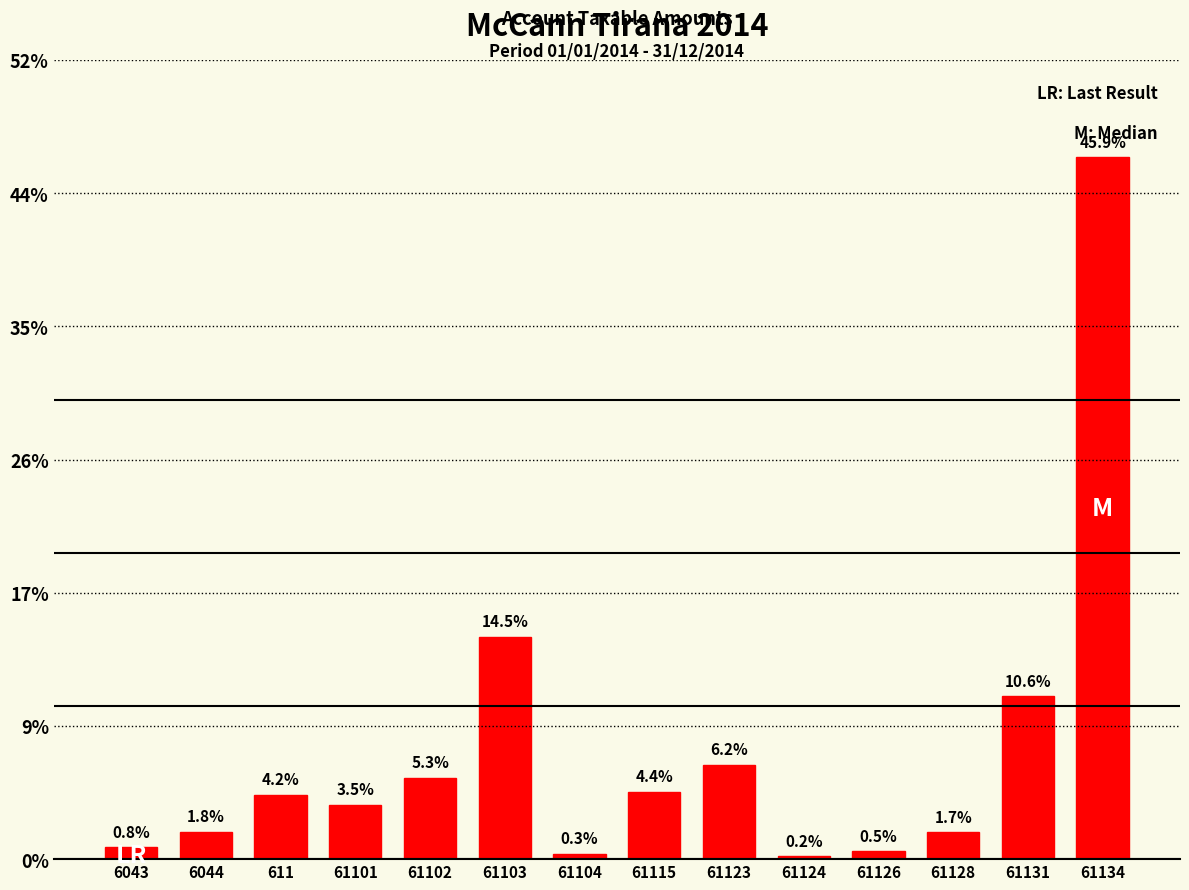

What is the change in value from 61103 to 61128?

-4163686.4